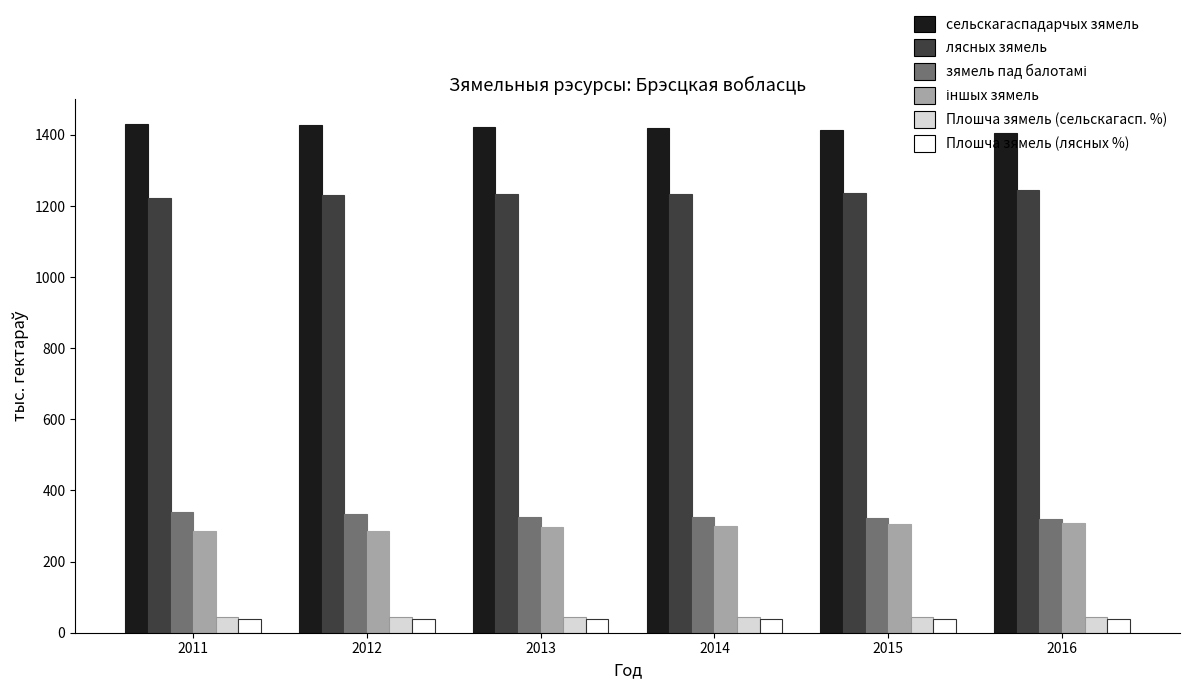

Where does the сельскагаспадарчых зямель series first go above 1422?

2011